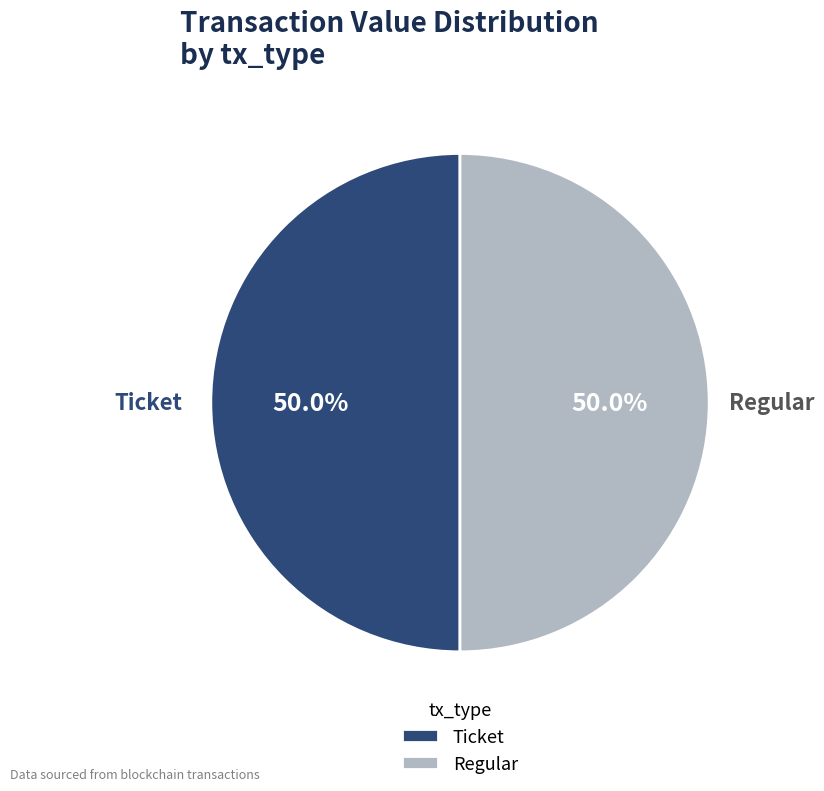

What is the total percentage of Ticket and Regular?

100.0%